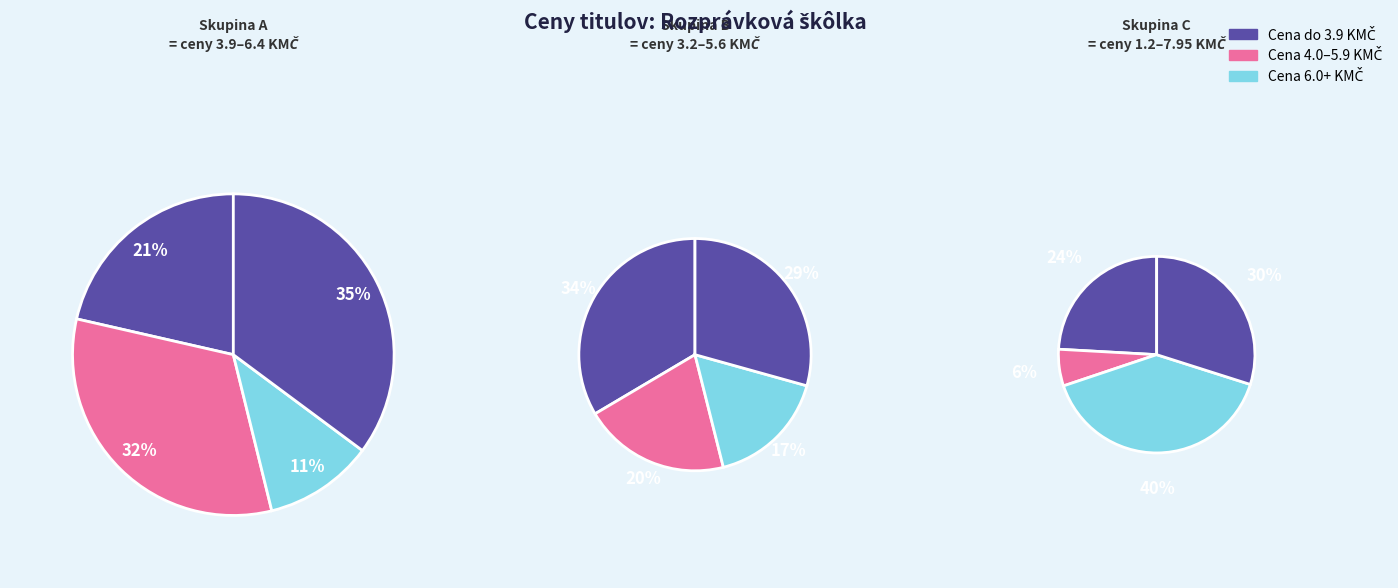

True or false: Detský ilustrovaný atlas – Európa accounts for 1% of the total.

False